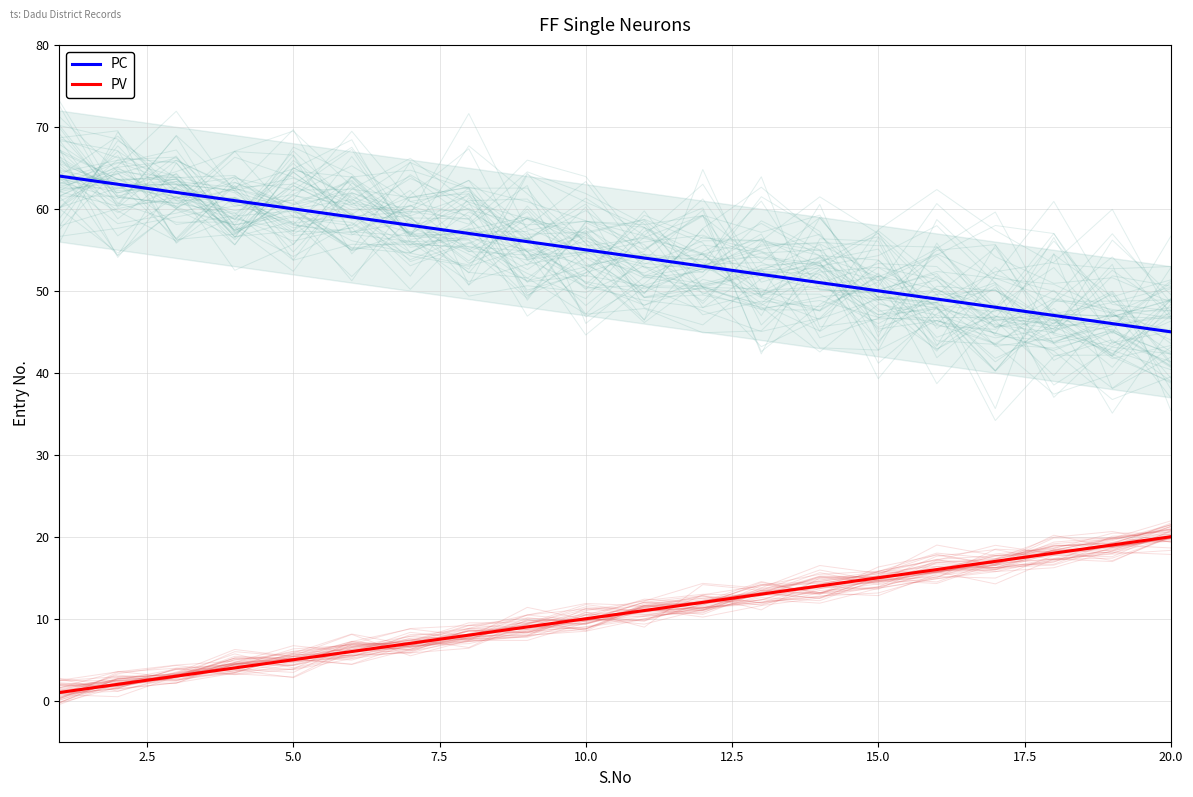

True or false: PV and PC cross at least once.

False